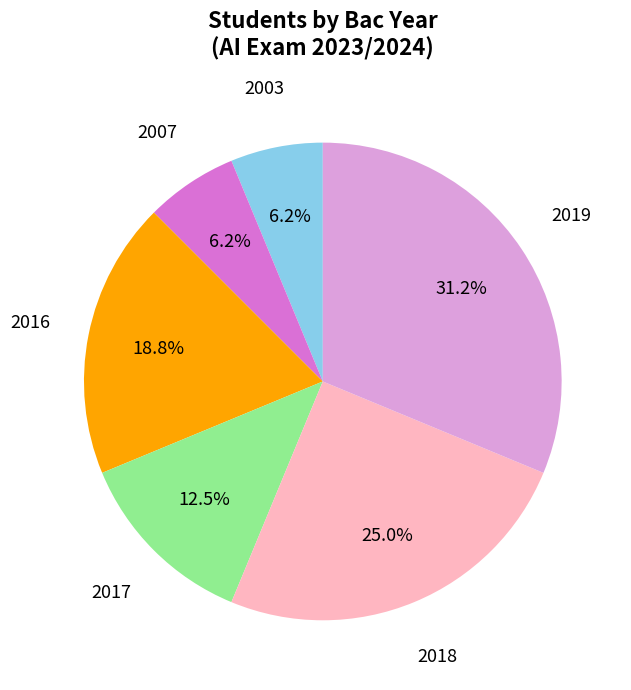

What is the largest slice in the pie chart?

2019